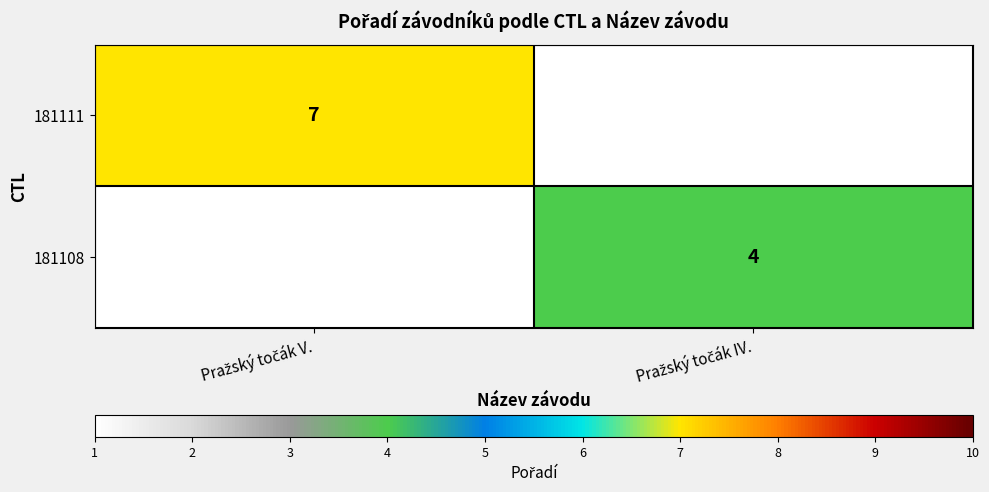

Which category has the lowest value across all series?

Pražský točák IV.